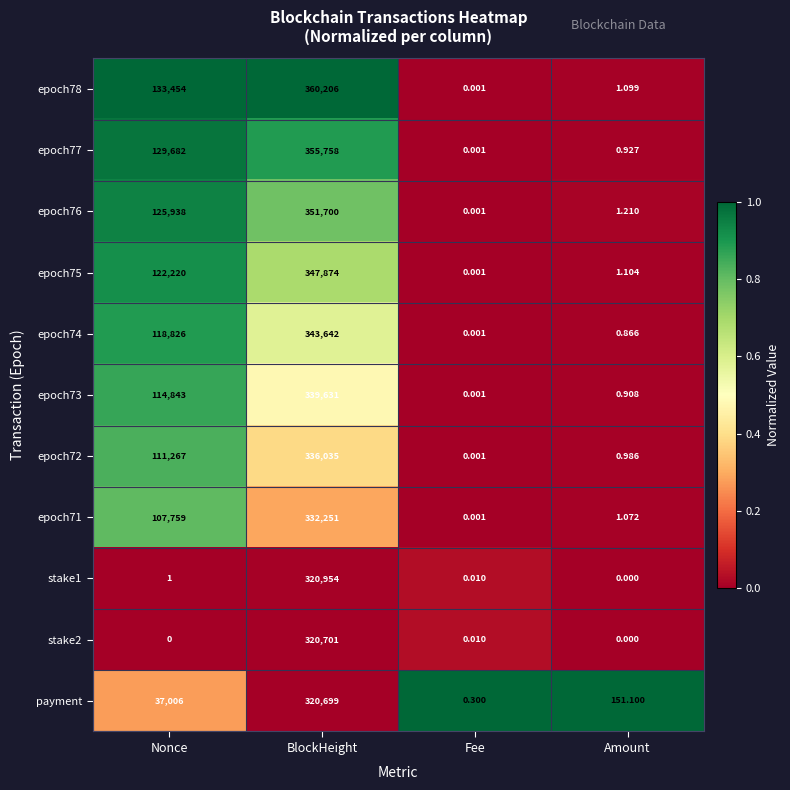

Which category has the highest value in the epoch73 series?

BlockHeight